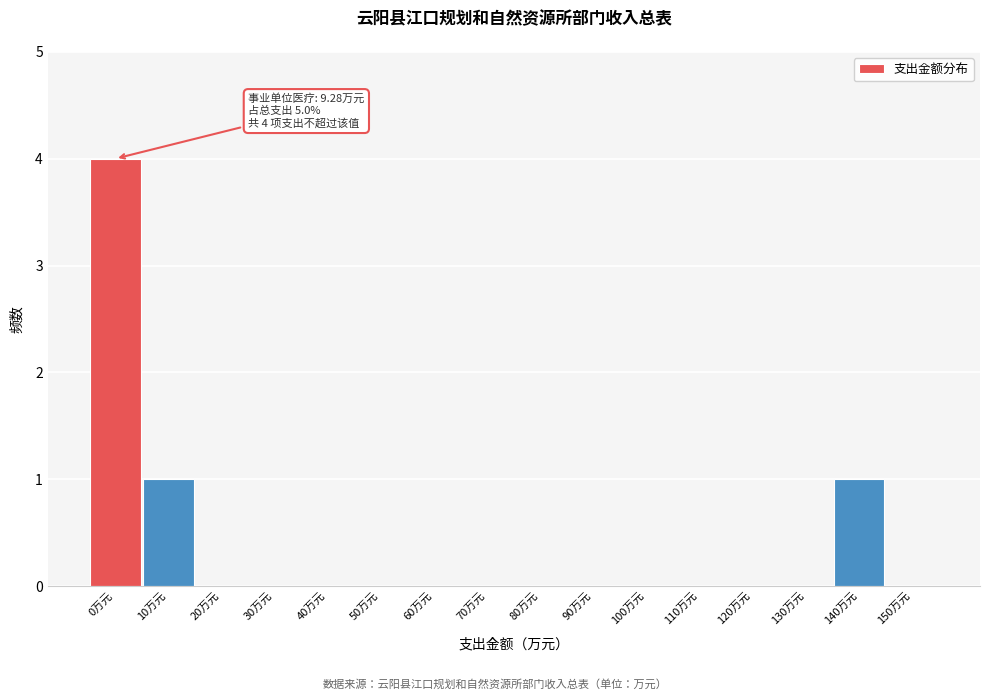

Reading left to right, extract all data points from this chart.

0万元=4	10万元=1	20万元=0	30万元=0	40万元=0	50万元=0	60万元=0	70万元=0	80万元=0	90万元=0	100万元=0	110万元=0	120万元=0	130万元=0	140万元=1	150万元=0